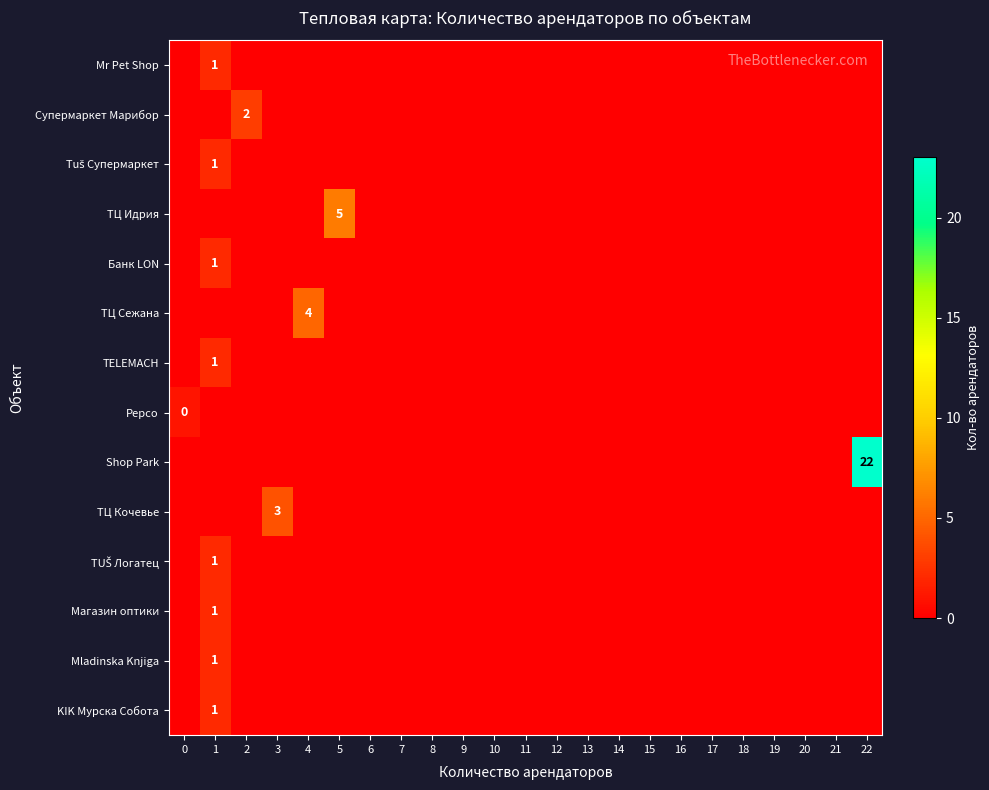

The value of ТЦ Сежана at 4 is 4. True or false?

True